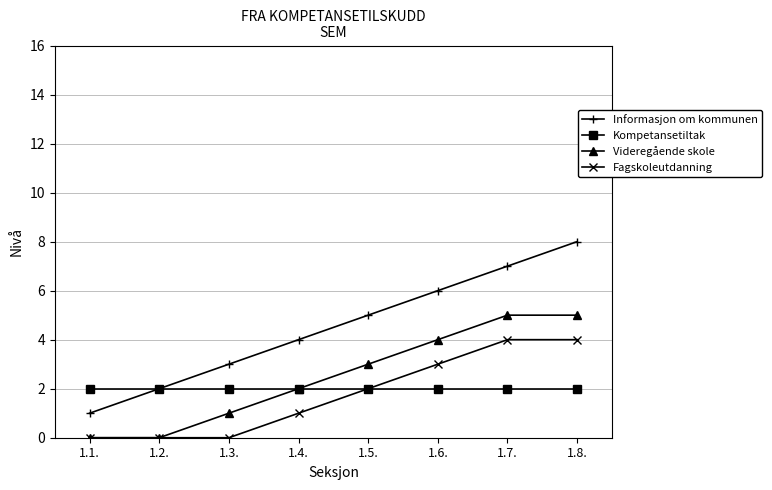

True or false: Fagskoleutdanning and Informasjon om kommunen cross at least once.

False